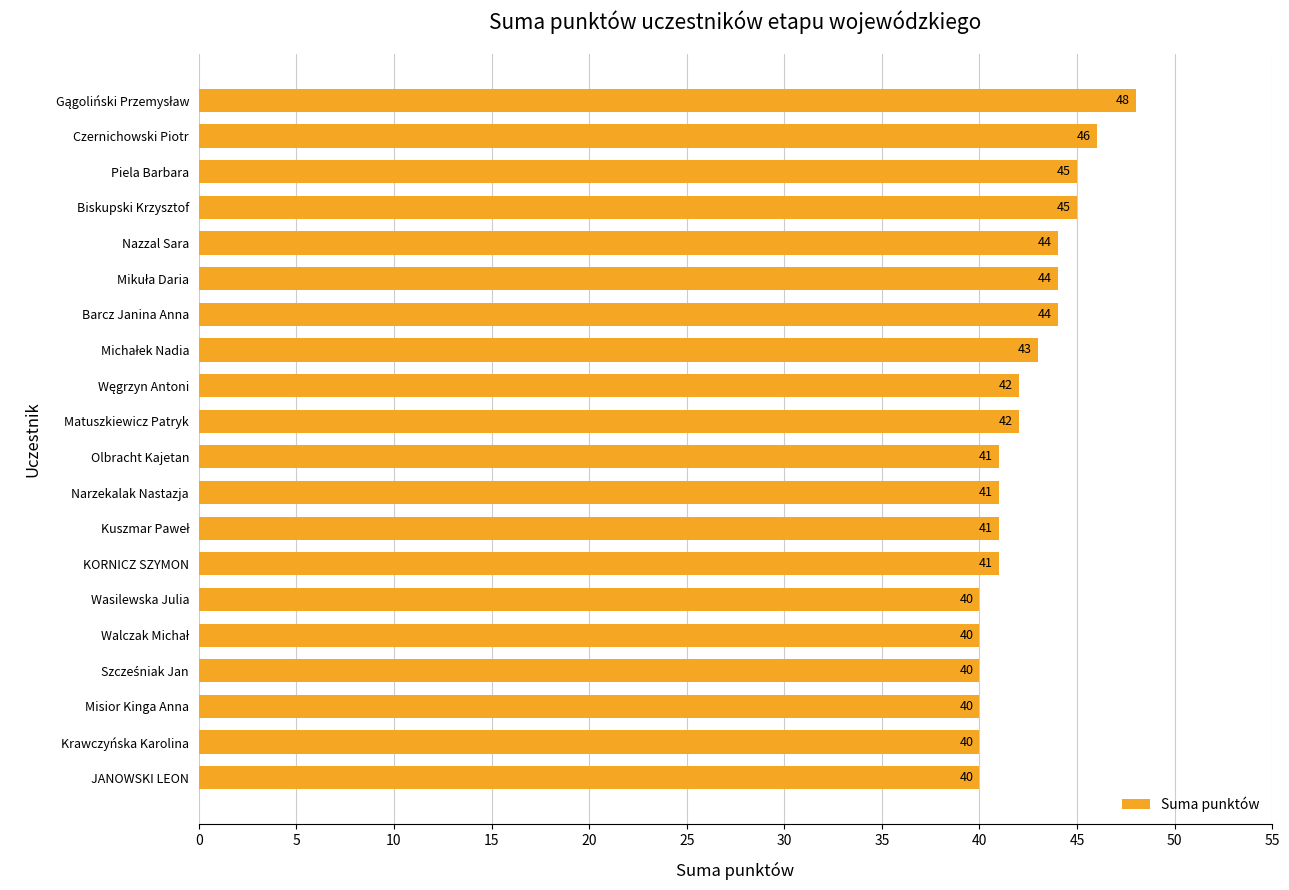

Count the number of categories in the chart.

20